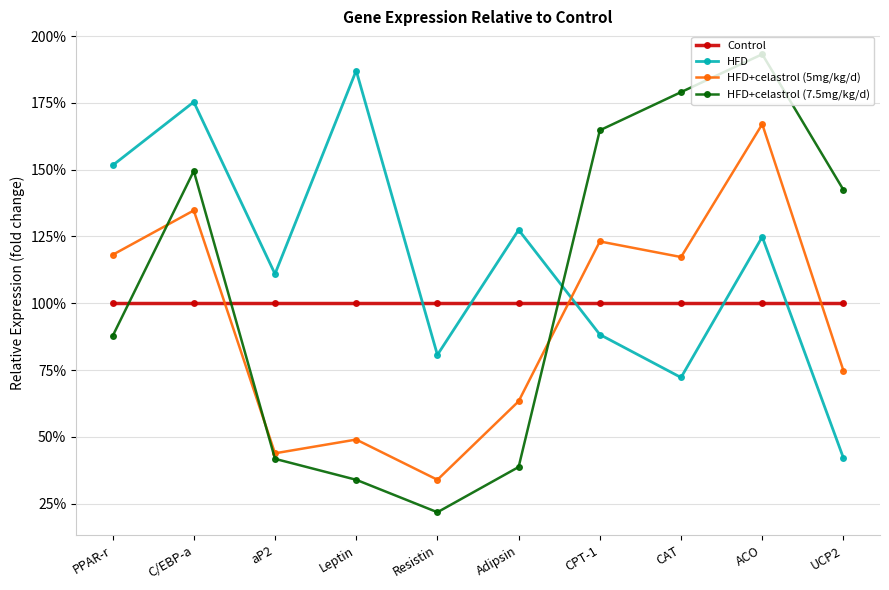

What is the difference between the second highest and second lowest values in the HFD+celastrol (5mg/kg/d) series?

0.9